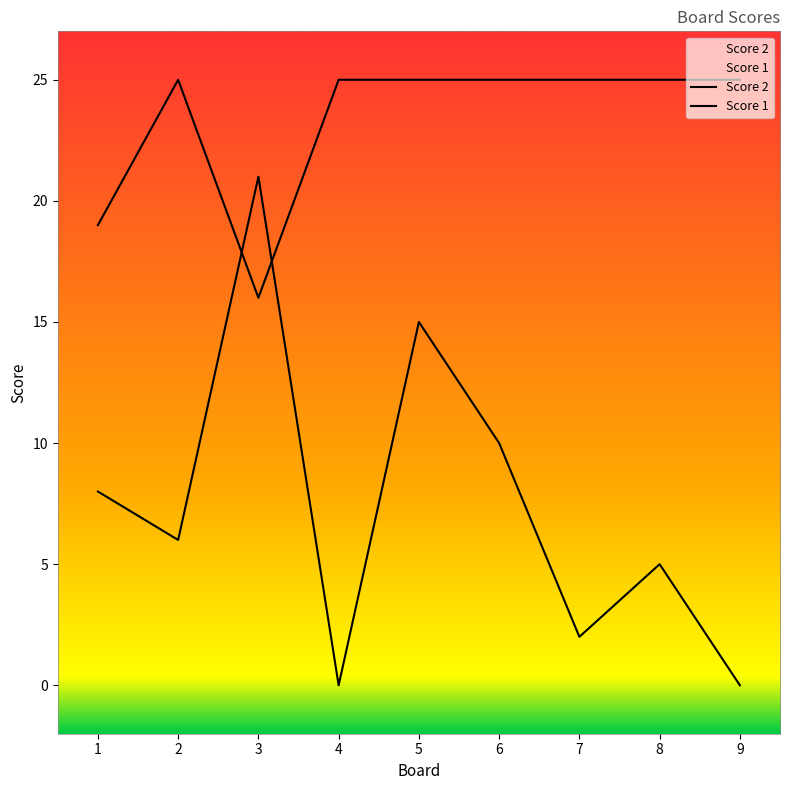

Which series has the largest range (max minus min)?

Score 2